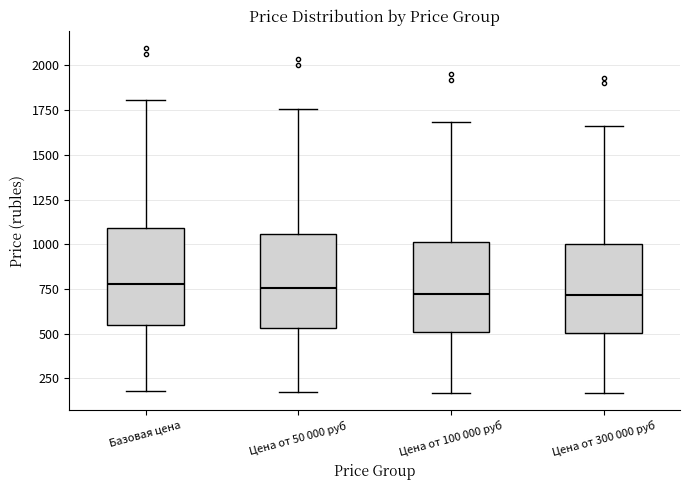

Reading left to right, read every box against the y-axis: the position of its median line, the range the box covers, and the ends of its whiskers. The values are not printed on the chart, so give them approximately, as read against the axis.

Базовая цена: median 800, box 550 to 1100, whiskers 200 to 1800
Цена от 50 000 руб: median 750, box 550 to 1050, whiskers 200 to 1750
Цена от 100 000 руб: median 700, box 500 to 1000, whiskers 150 to 1700
Цена от 300 000 руб: median 700, box 500 to 1000, whiskers 150 to 1650